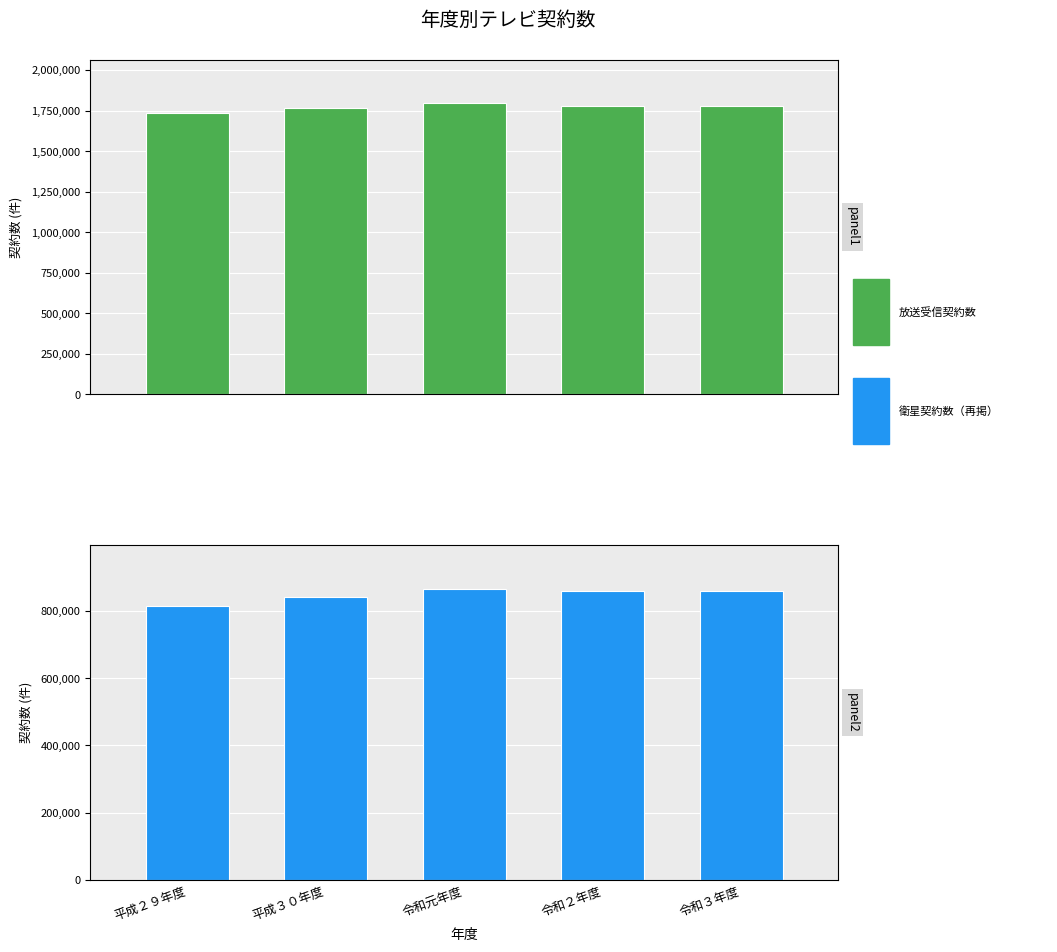

How many bars are there in total?

10